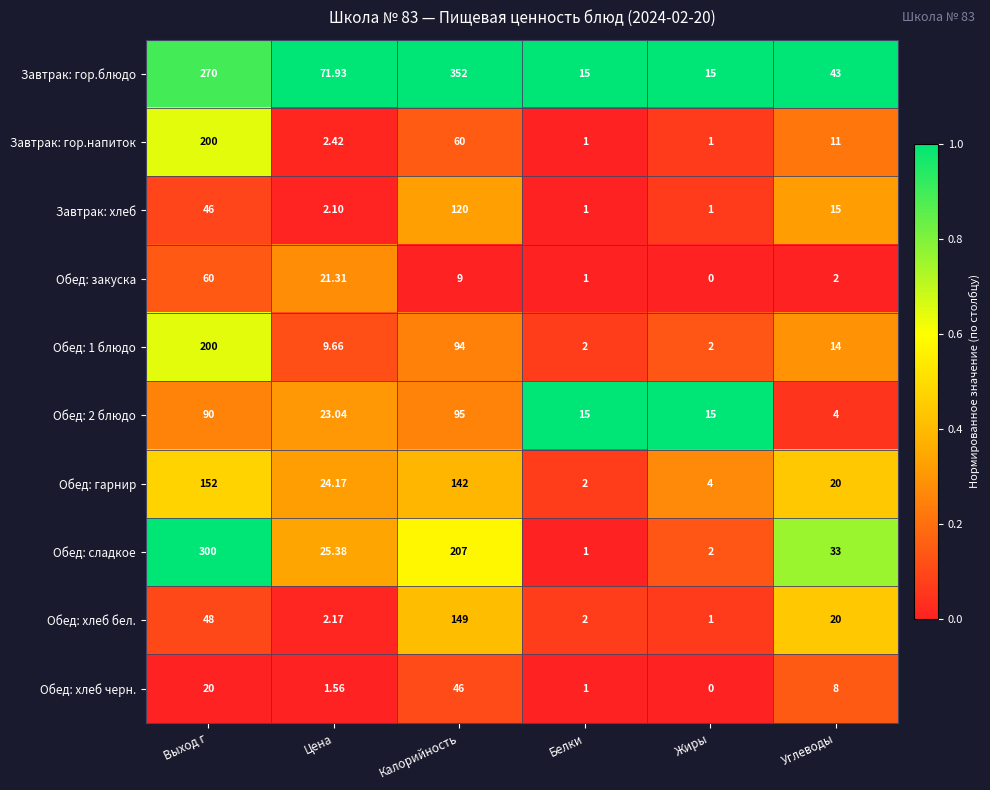

Is the value of Завтрак: гор.напиток at Жиры greater than the value of Обед: сладкое at Жиры?

No